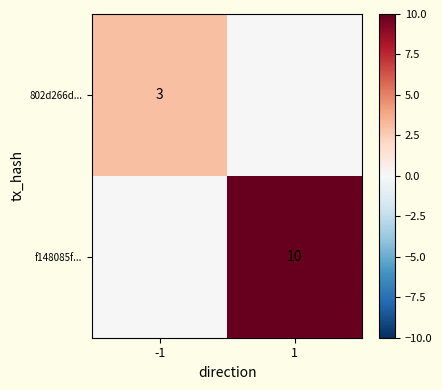

Is it true that f148085f... equals 4 at 1?

False